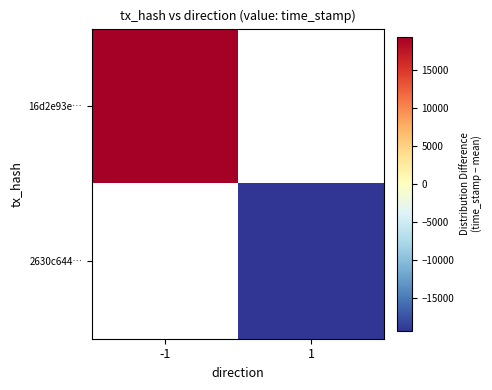

Rank the categories by 2630c644… value from highest to lowest.

-1, 1